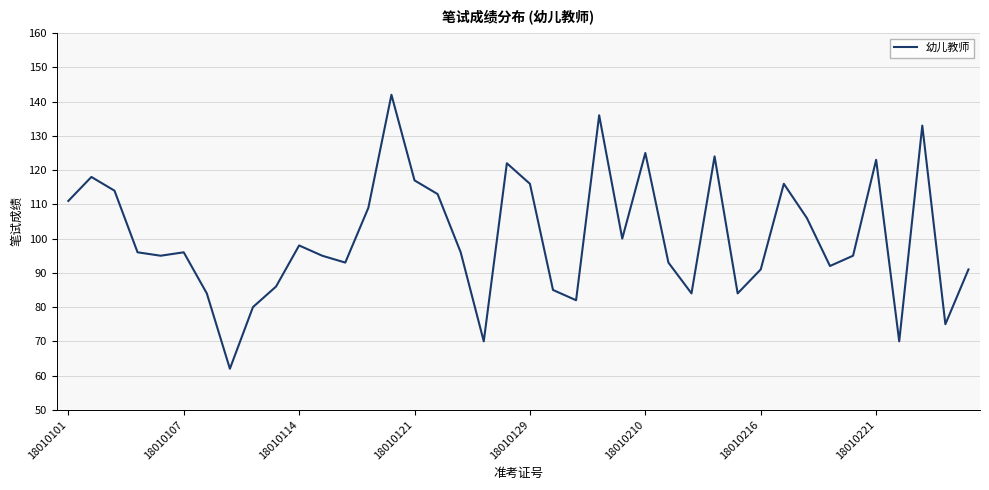

What is the smallest value displayed?

62